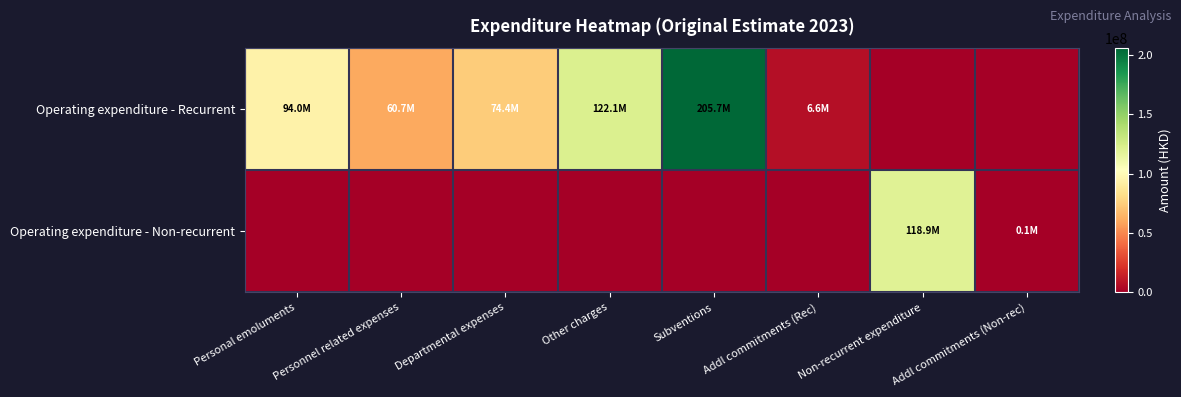

At how many categories does at least one series exceed 165205797?

1